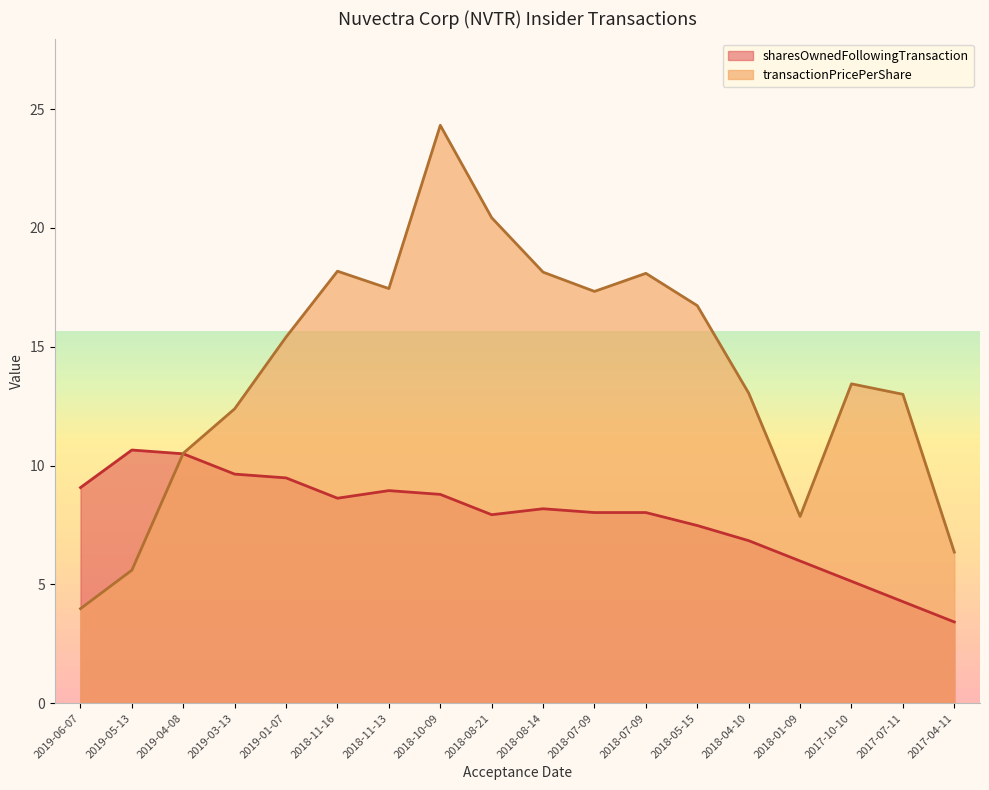

How many values in the sharesOwnedFollowingTransaction series are below 8?

7